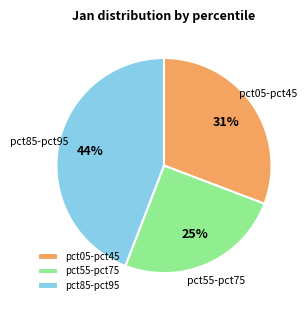

Rank the categories by value from lowest to highest.

pct55-pct75, pct05-pct45, pct85-pct95